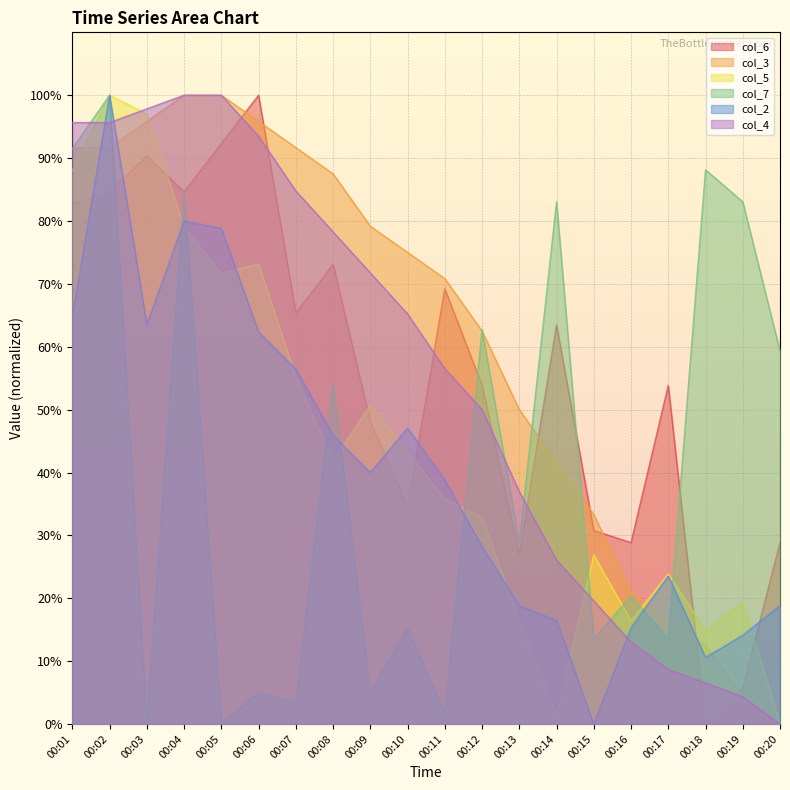

True or false: col_6 has a value of 73.1 at 00:08.

True